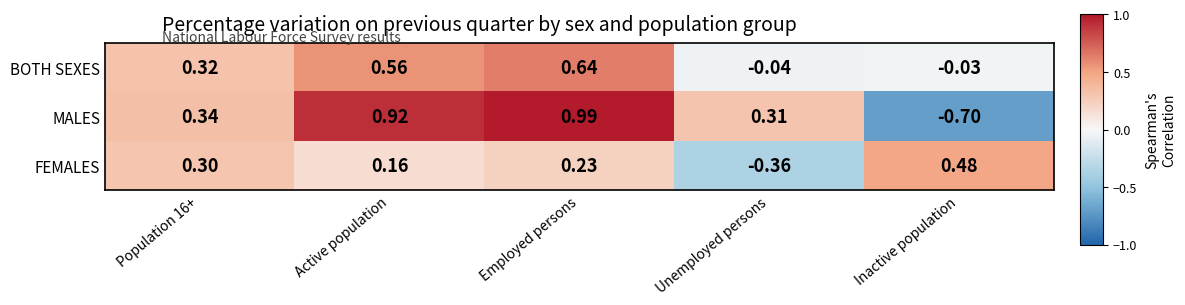

At which category is the sum across all series the highest?

Employed persons